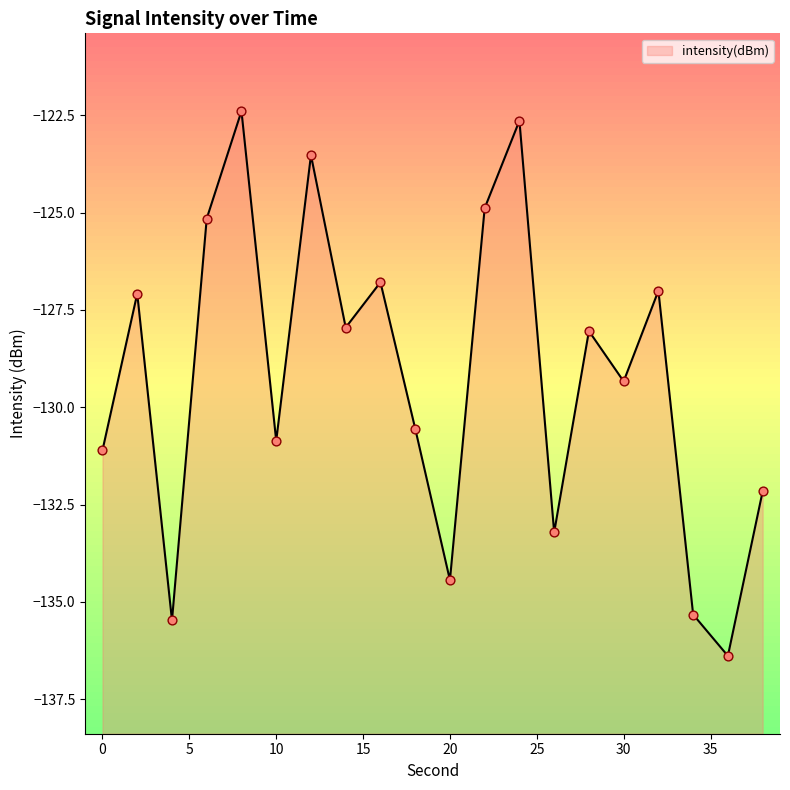

Which has a higher value, 20 or 32?

32